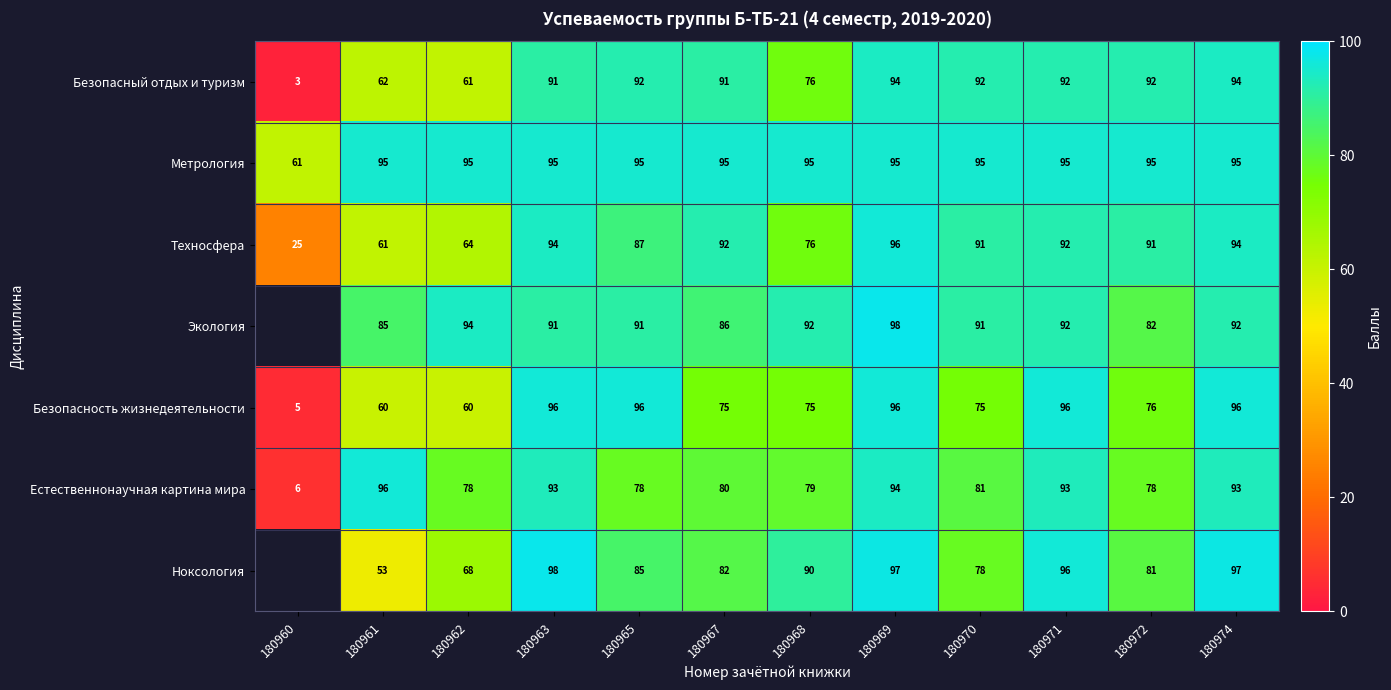

What is the difference between the highest and lowest values at 180974?

5